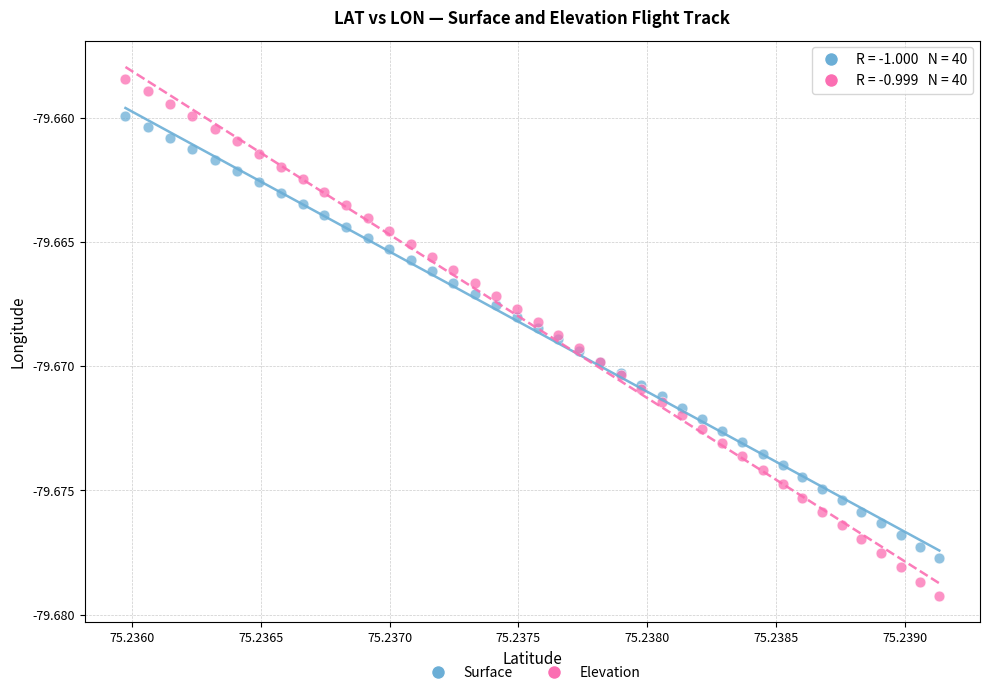

What are all the series names shown in the legend?

Surface, Elevation